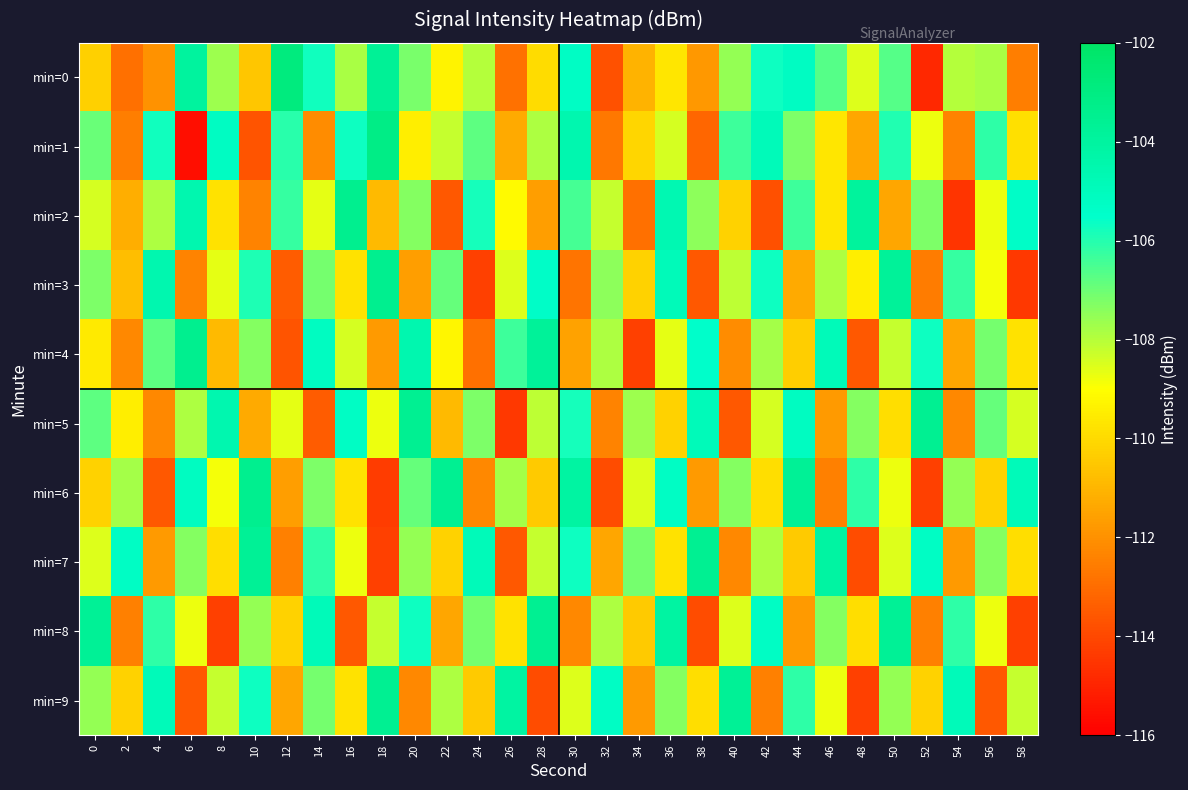

What is the spread (max minus min) of values at 54?

9.7